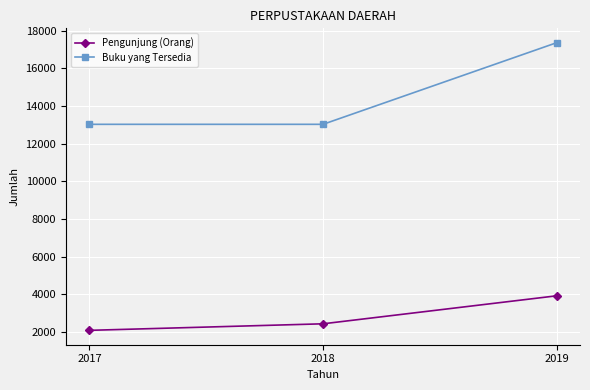

List the series in order of their overall mean, lowest first.

Pengunjung (Orang), Buku yang Tersedia